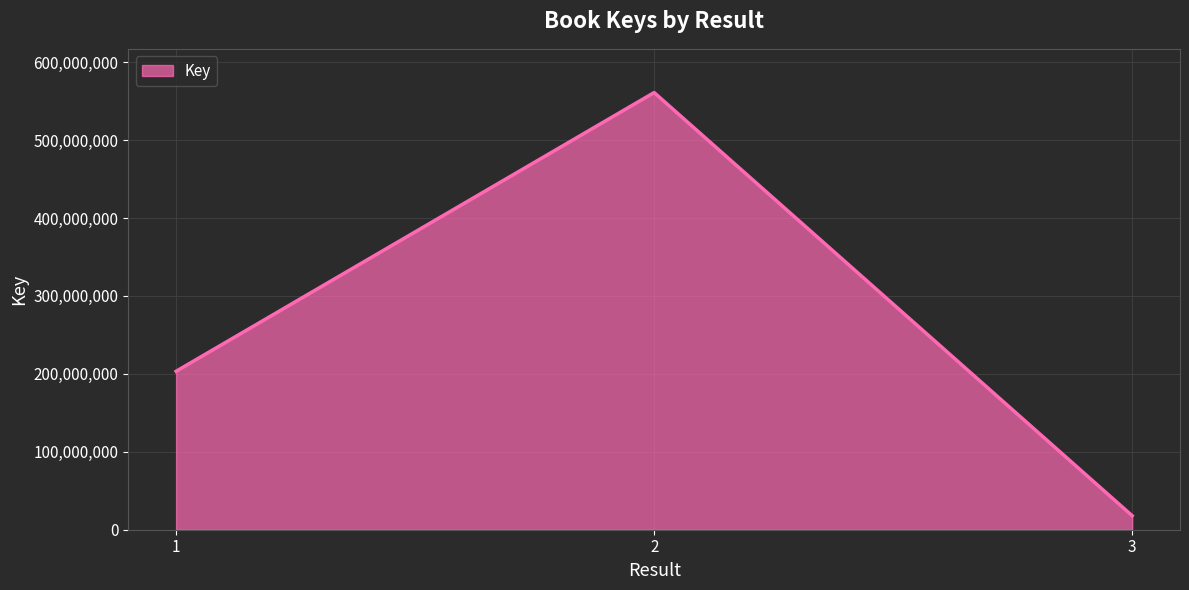

What is the maximum value shown in the chart?

560919796